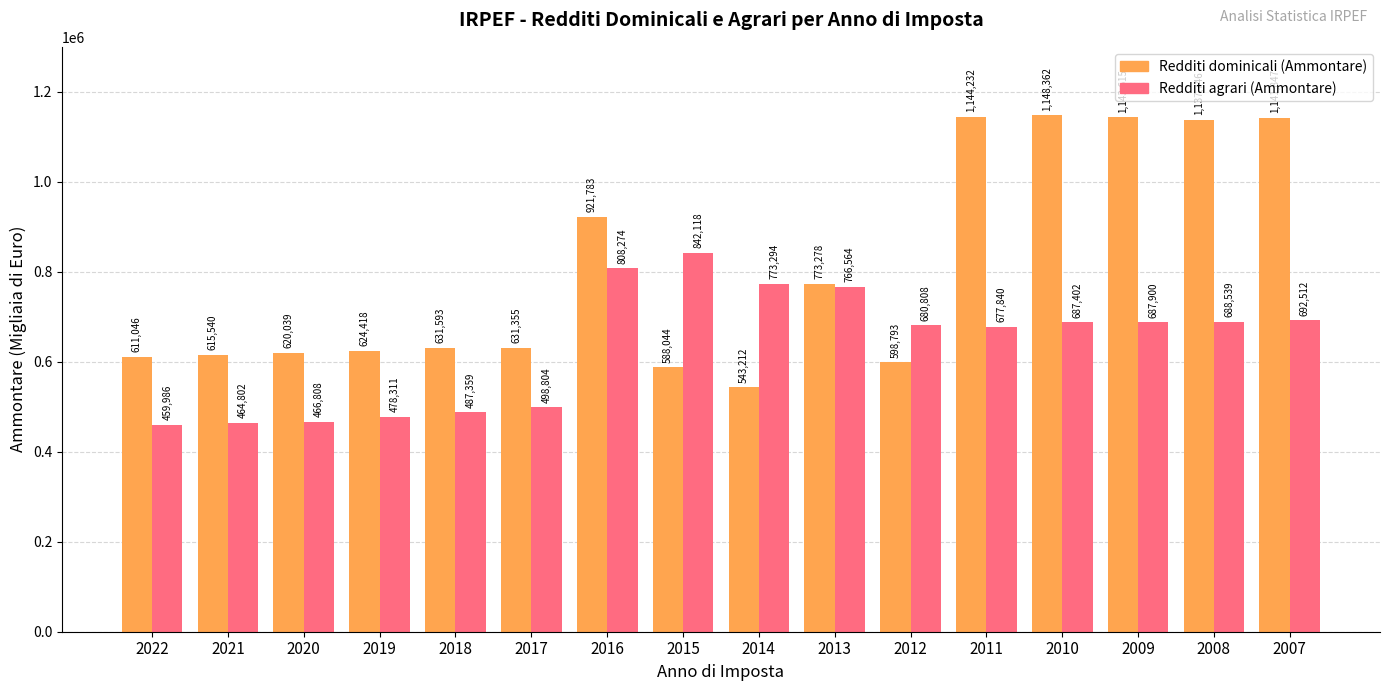

What is the value of the Redditi agrari (Ammontare) bar at the 7th from the left?

808274